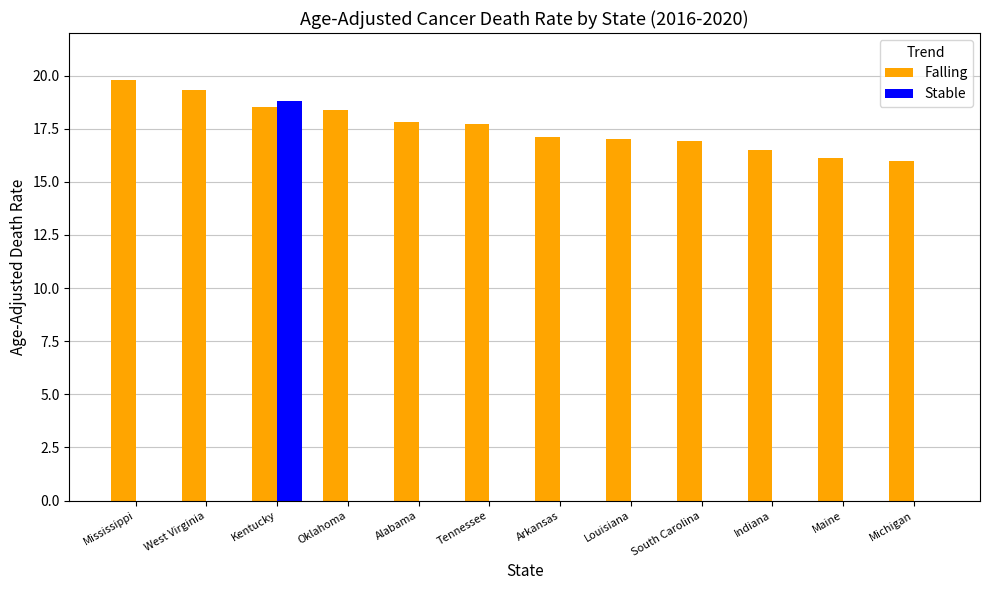

Is the value of Stable at Louisiana greater than the value of Falling at South Carolina?

No